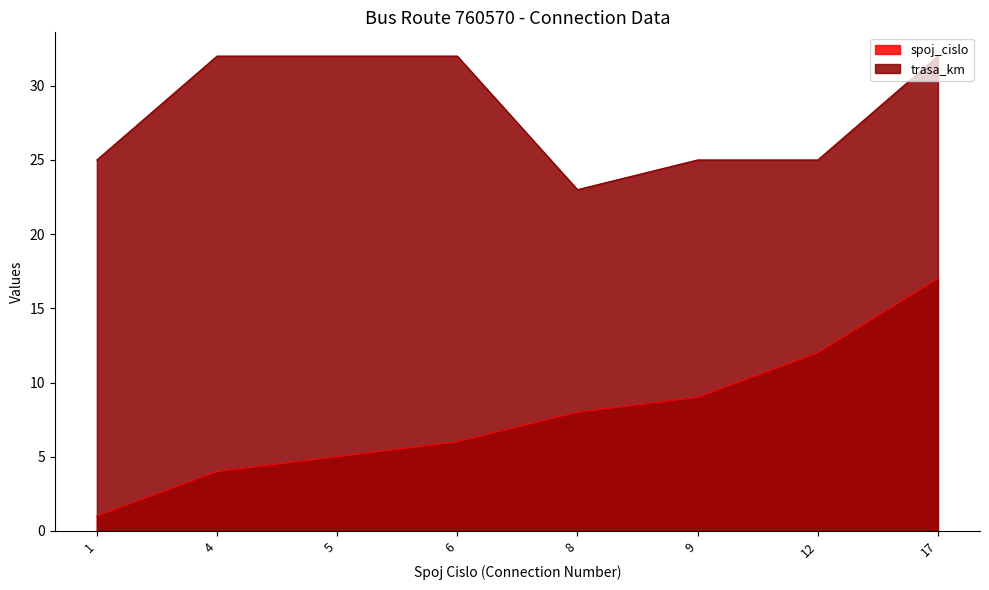

What is the sum of the spoj_cislo values at 4 and 9?

13